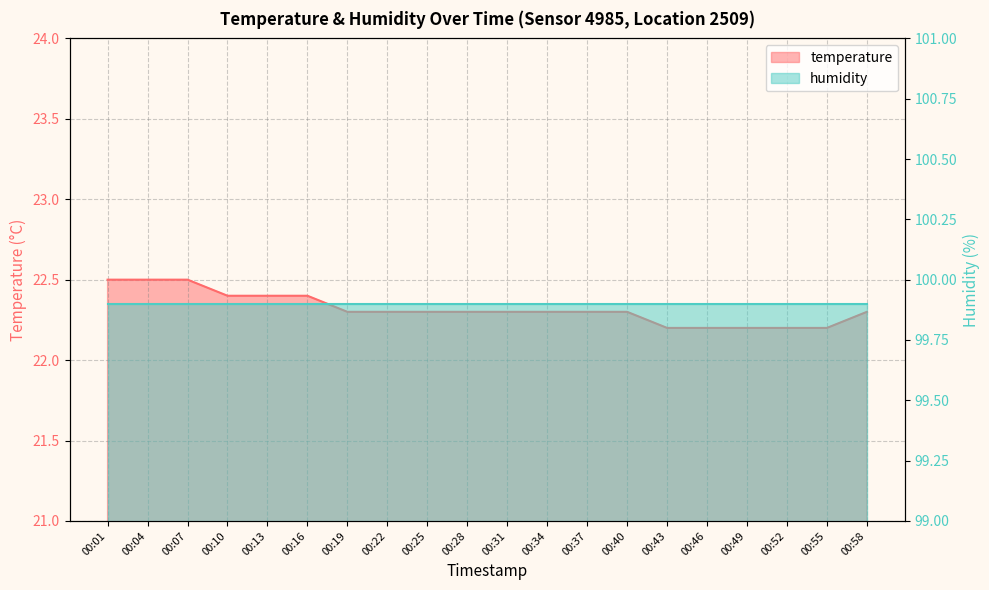

Rank the categories by value from lowest to highest.

00:43, 00:46, 00:49, 00:52, 00:55, 00:19, 00:22, 00:25, 00:28, 00:31, 00:34, 00:37, 00:40, 00:58, 00:10, 00:13, 00:16, 00:01, 00:04, 00:07